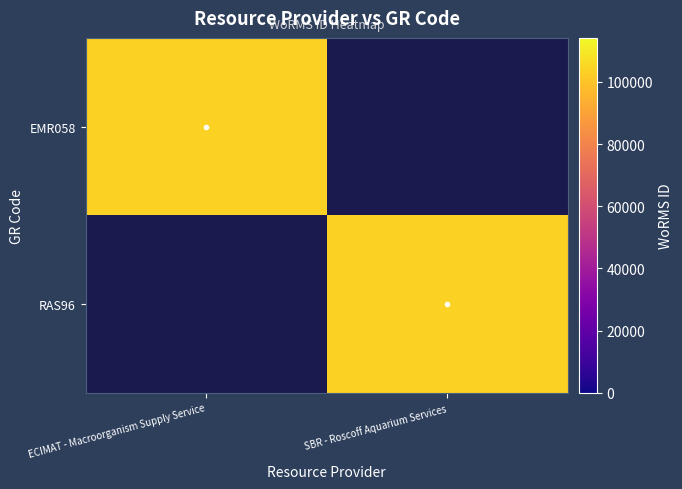

How many data points does each series have?

2